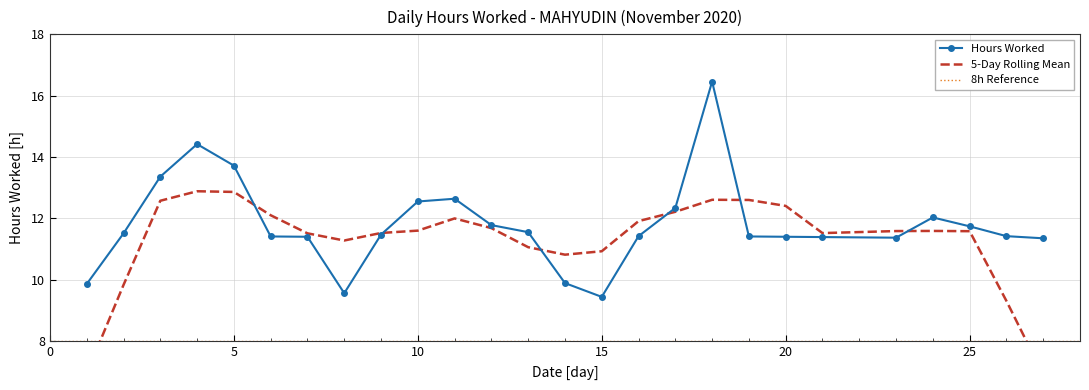

How many data points in Hours Worked are above 11?

22